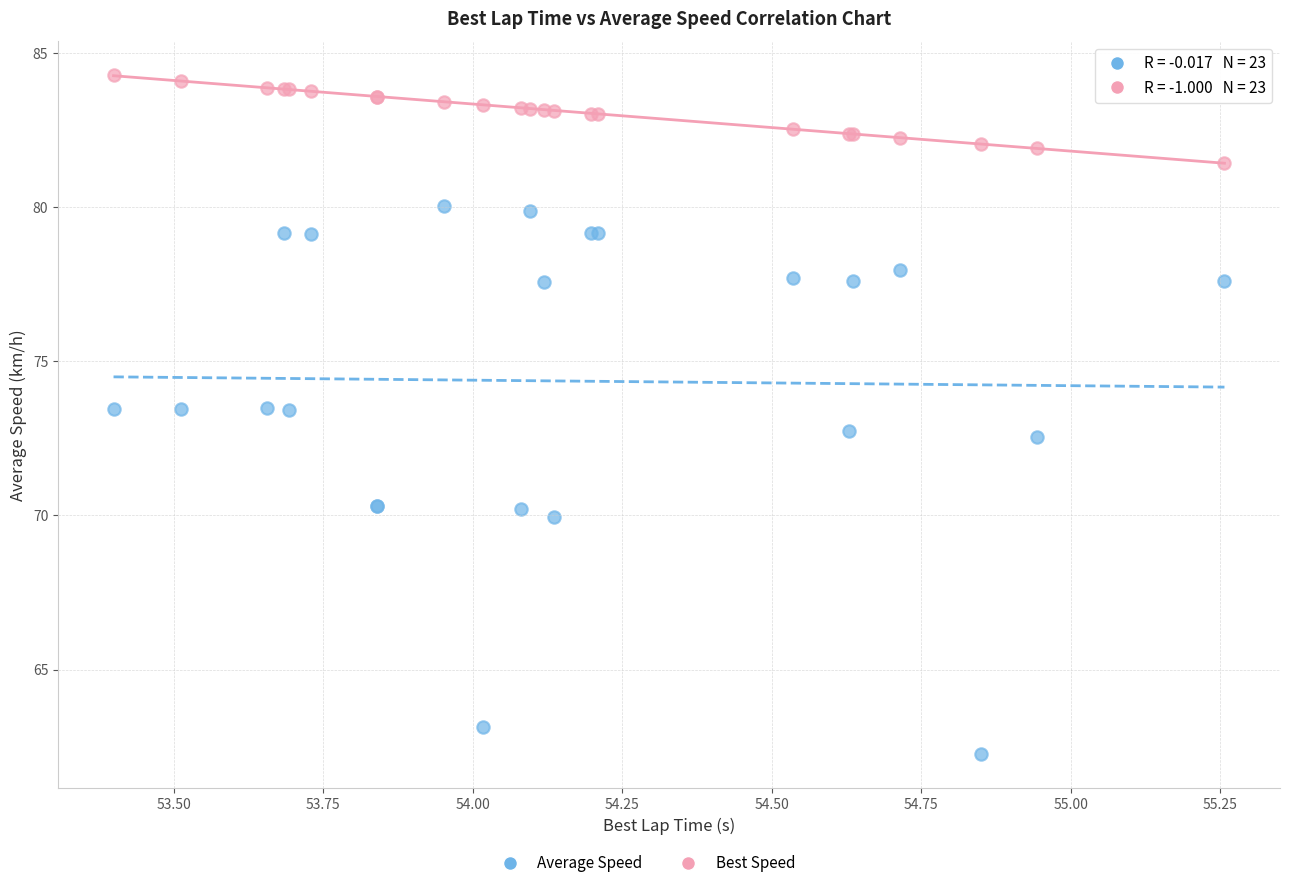

Which series reaches the minimum Y coordinate?

Average Speed